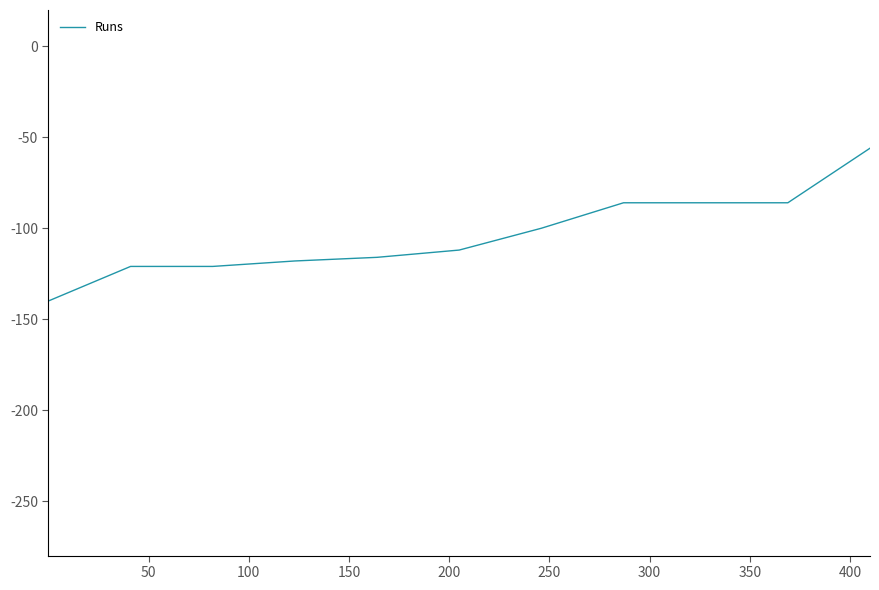

Is this an area chart (filled region under the line)?

No